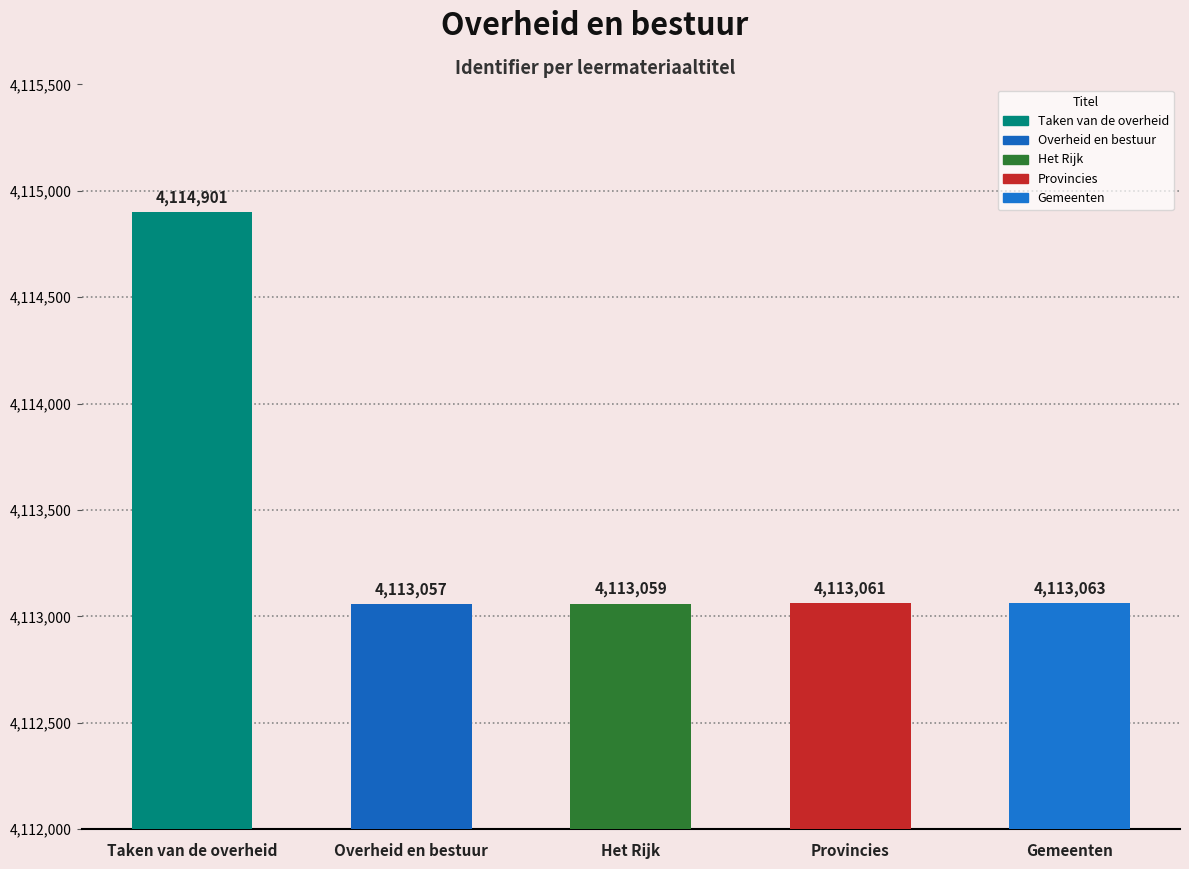

Approximately how many times larger is the value at Taken van de overheid compared to Provincies?

1.0